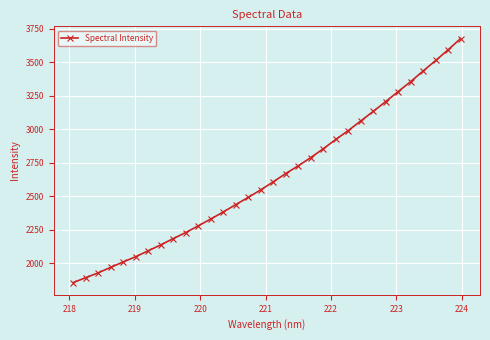

What is the value of the 14th point from the left?

2437.7